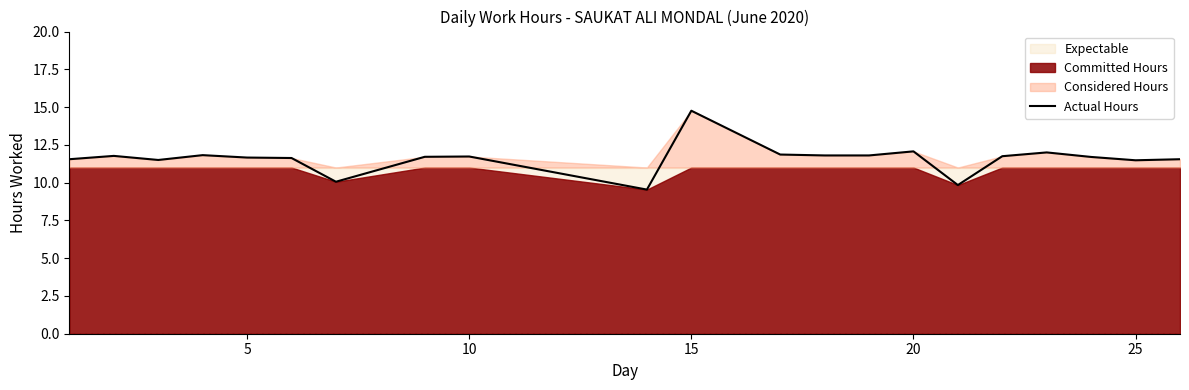

True or false: Actual Hours has a value of 11.5 at 25.

True